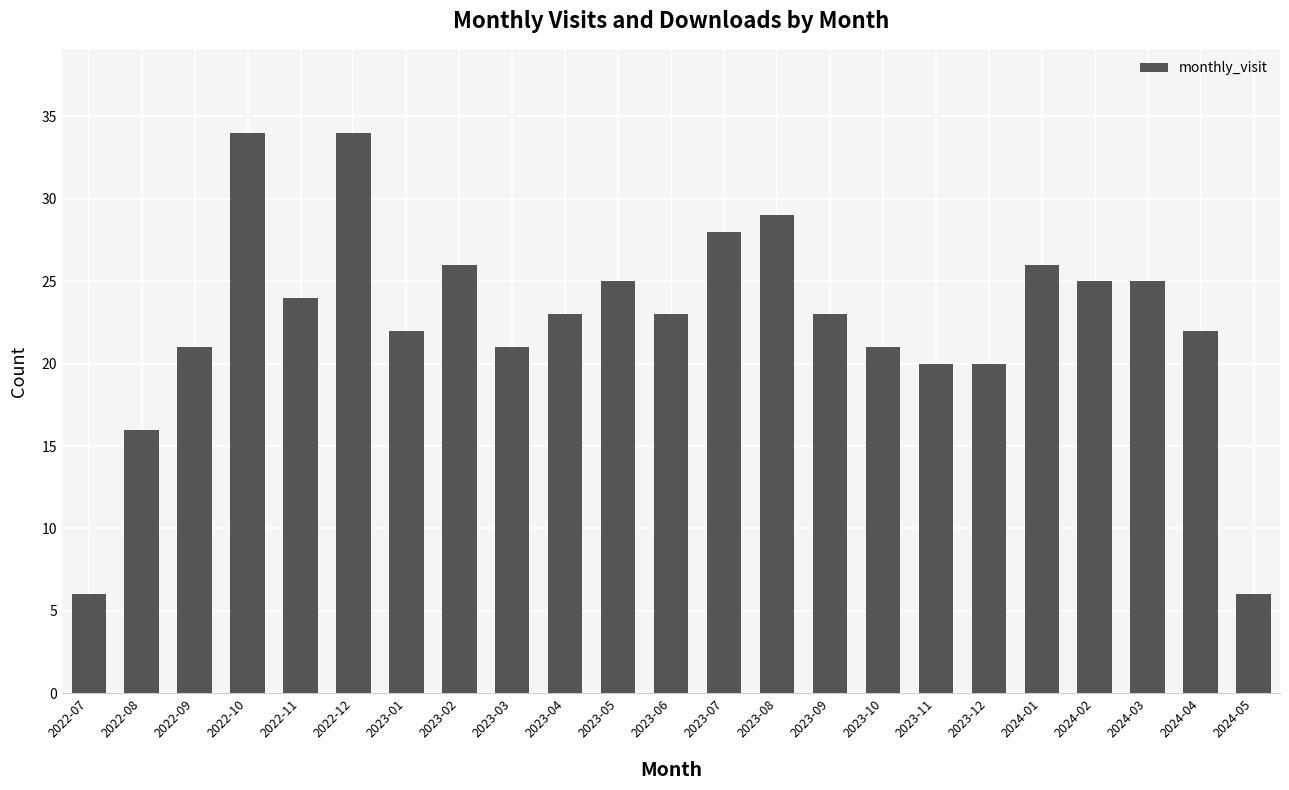

What is the label of the 20th bar from the right?

2022-10